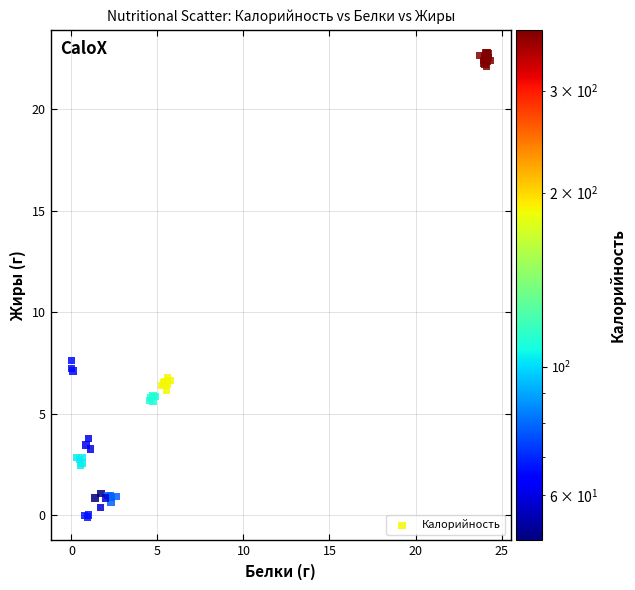

What Y value in the scatter plot is closest to 11?

7.6